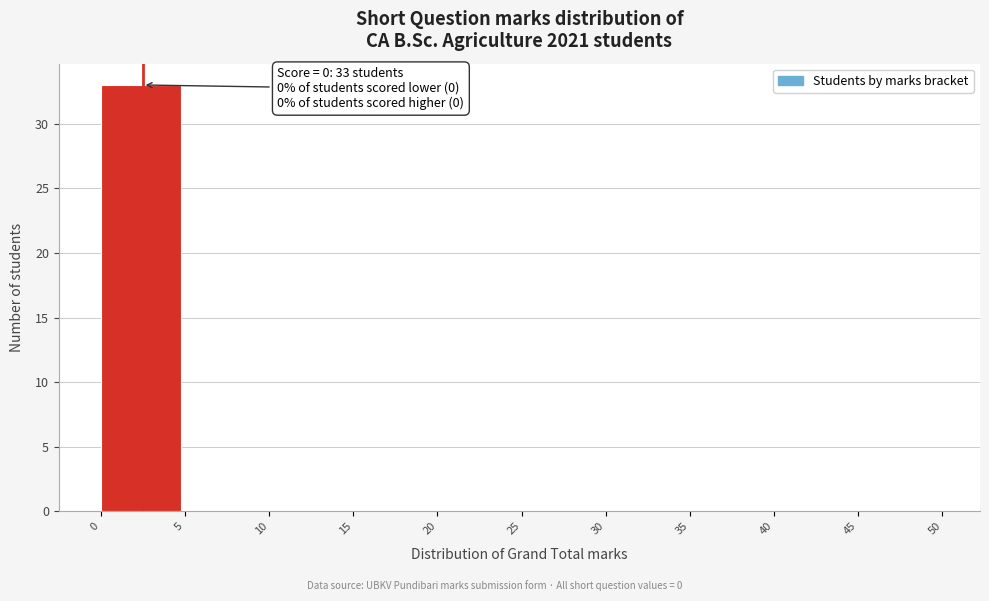

Which range on the x-axis has the tallest bar?

0 to 5